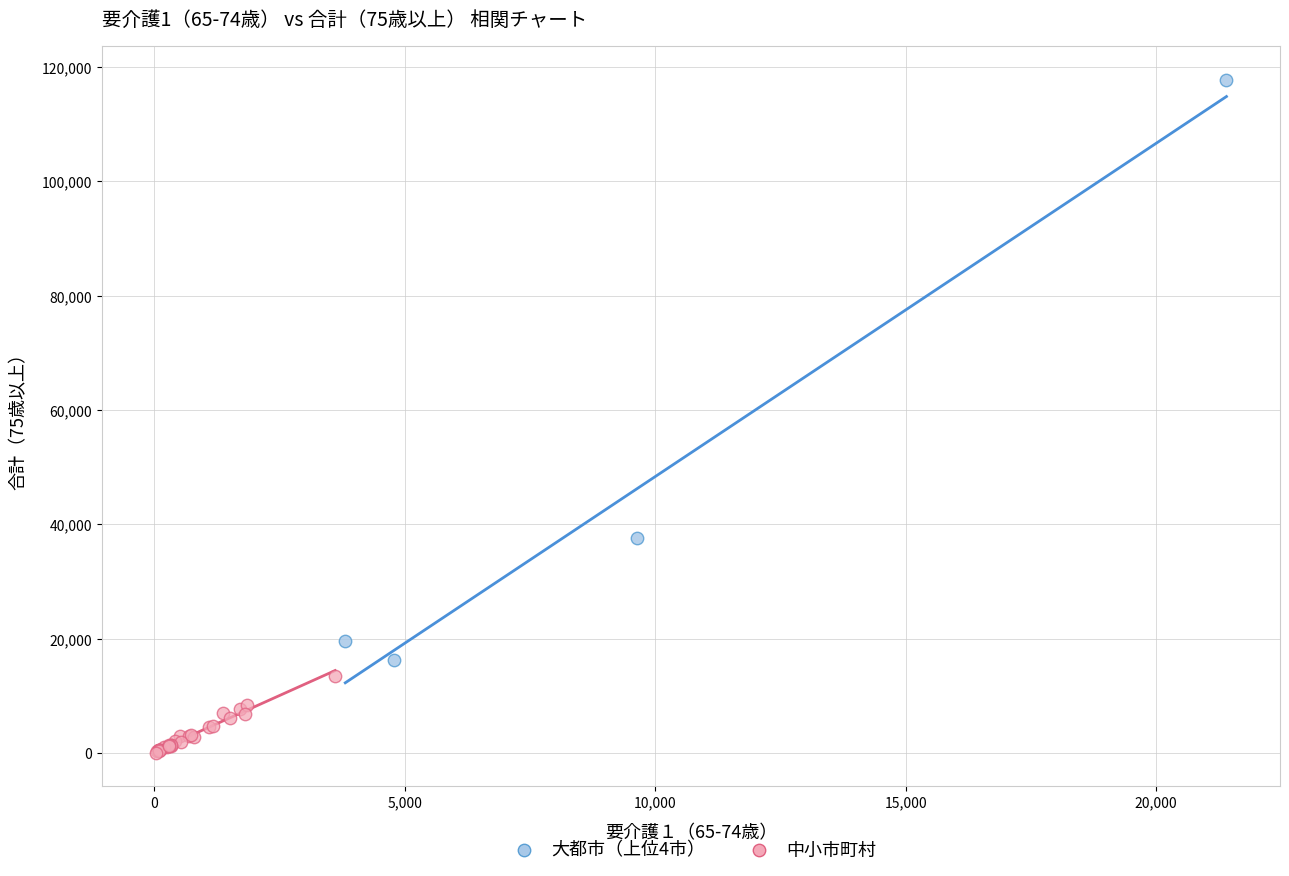

Which series contains the highest Y value?

大都市（上位4市）